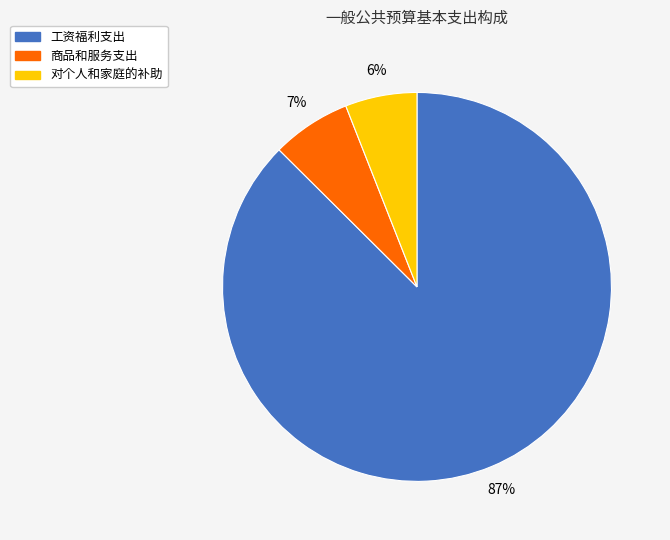

Do 工资福利支出 and 商品和服务支出 together represent more than half of the pie?

Yes